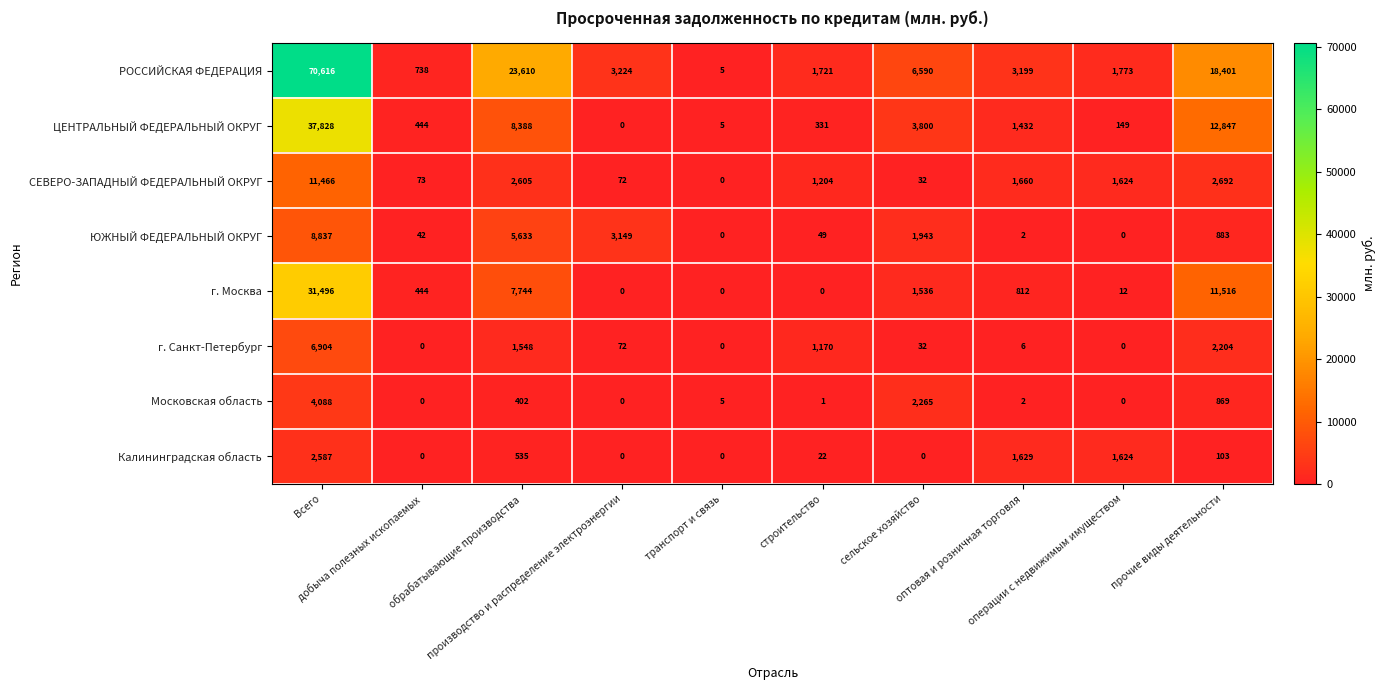

Which series changed the most between обрабатывающие производства and оптовая и розничная торговля?

РОССИЙСКАЯ ФЕДЕРАЦИЯ